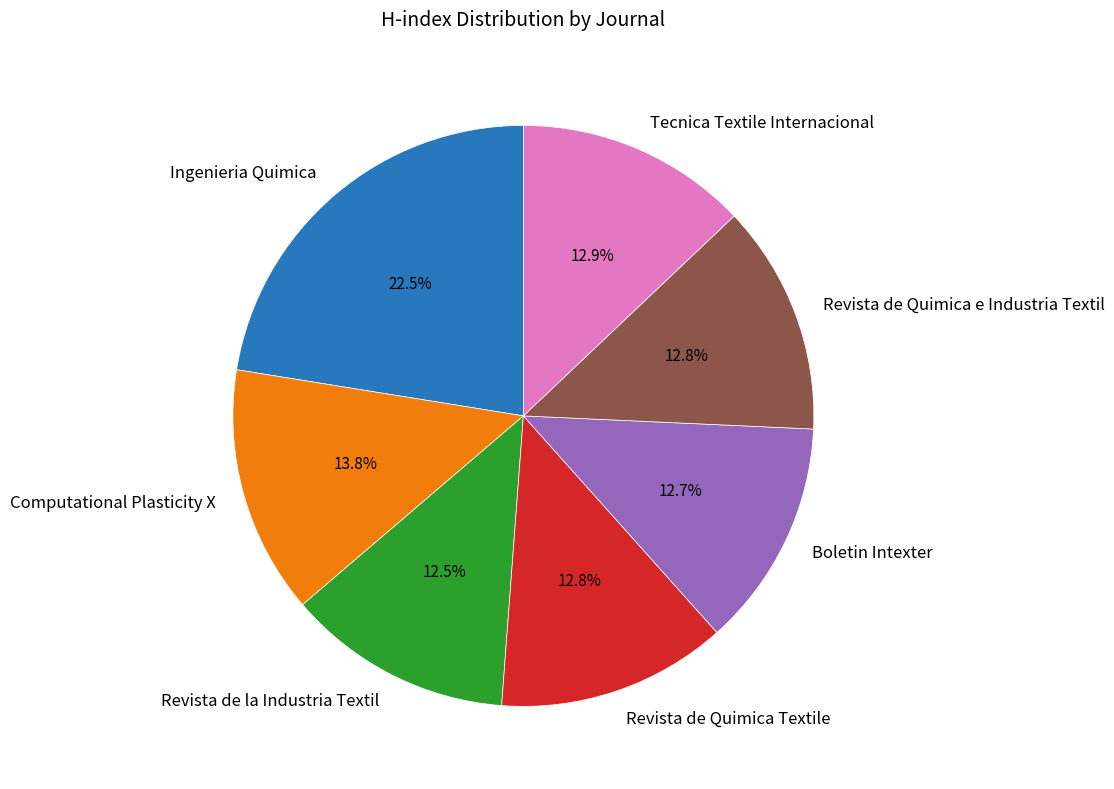

To the nearest percent, what portion does Boletin Intexter represent?

13%